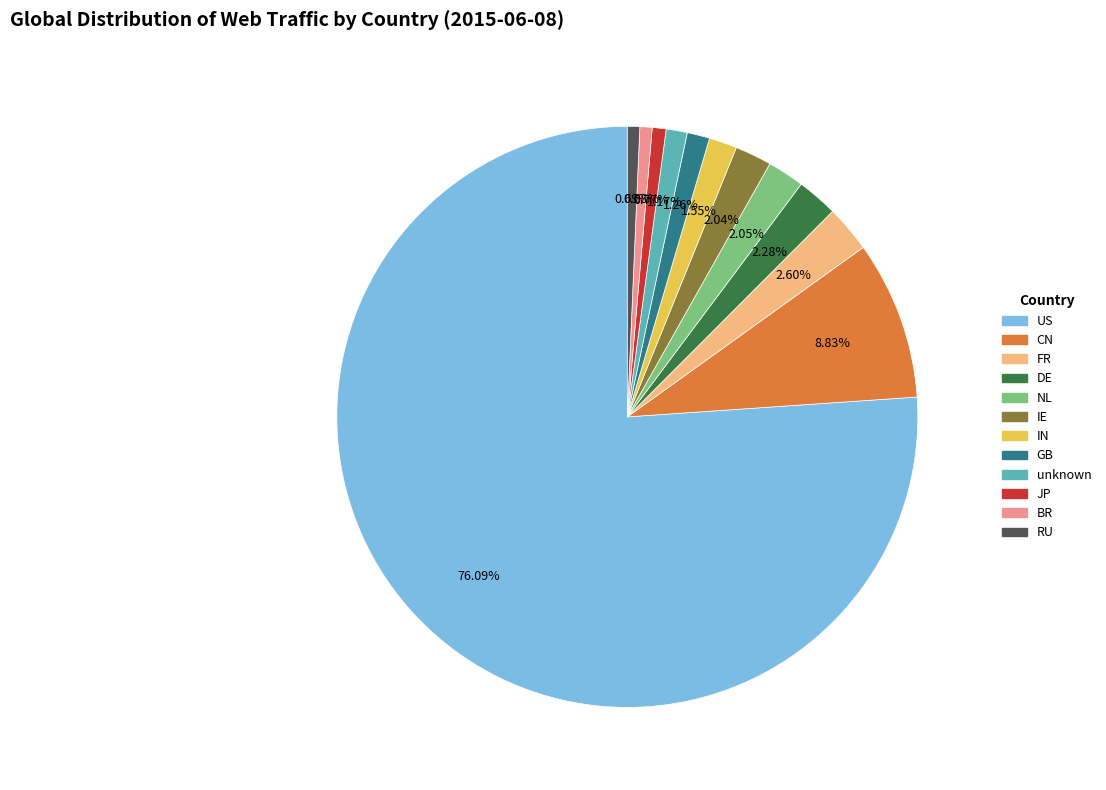

Which slice is the largest?

US